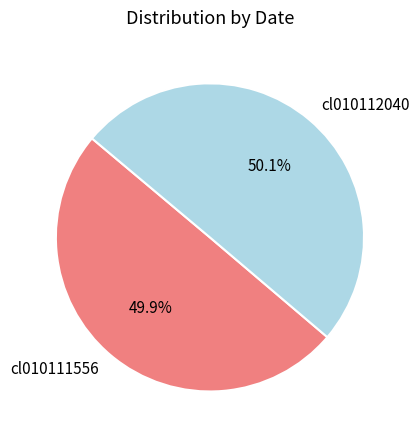

To the nearest percent, what is the combined percentage of cl010111556 and cl010112040?

100%